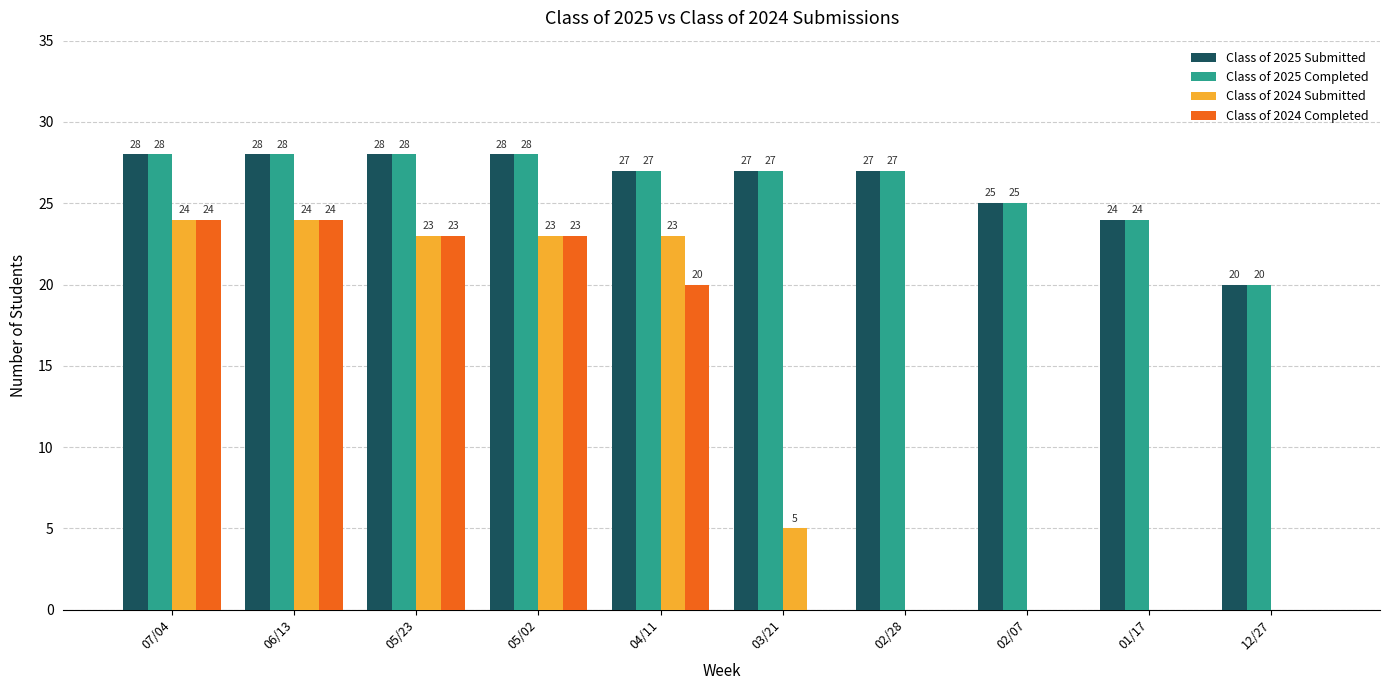

How many groups of bars are there?

10